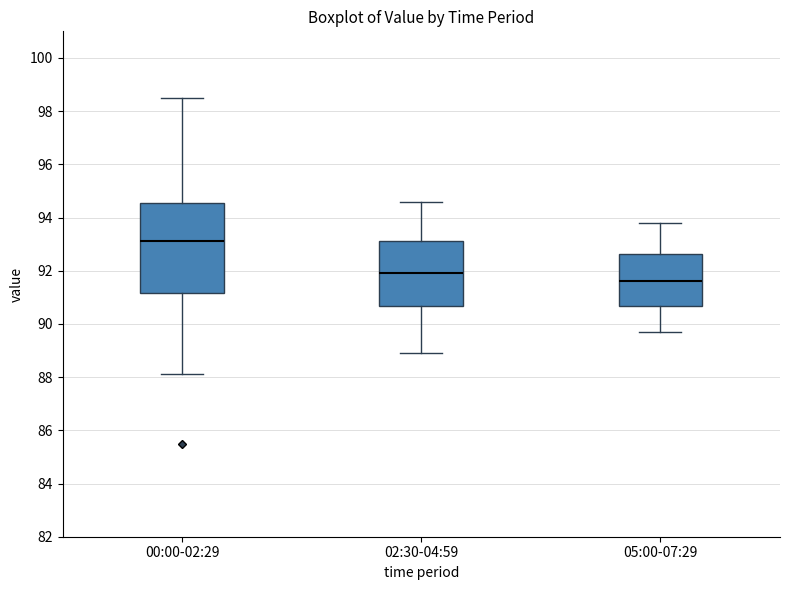

Reading left to right, read every box against the y-axis: the position of its median line, the range the box covers, and the ends of its whiskers. The values are not printed on the chart, so give them approximately, as read against the axis.

00:00-02:29: median 93.2, box 91.2 to 94.6, whiskers 88.2 to 98.6
02:30-04:59: median 92.0, box 90.6 to 93.2, whiskers 89.0 to 94.6
05:00-07:29: median 91.6, box 90.6 to 92.6, whiskers 89.8 to 93.8